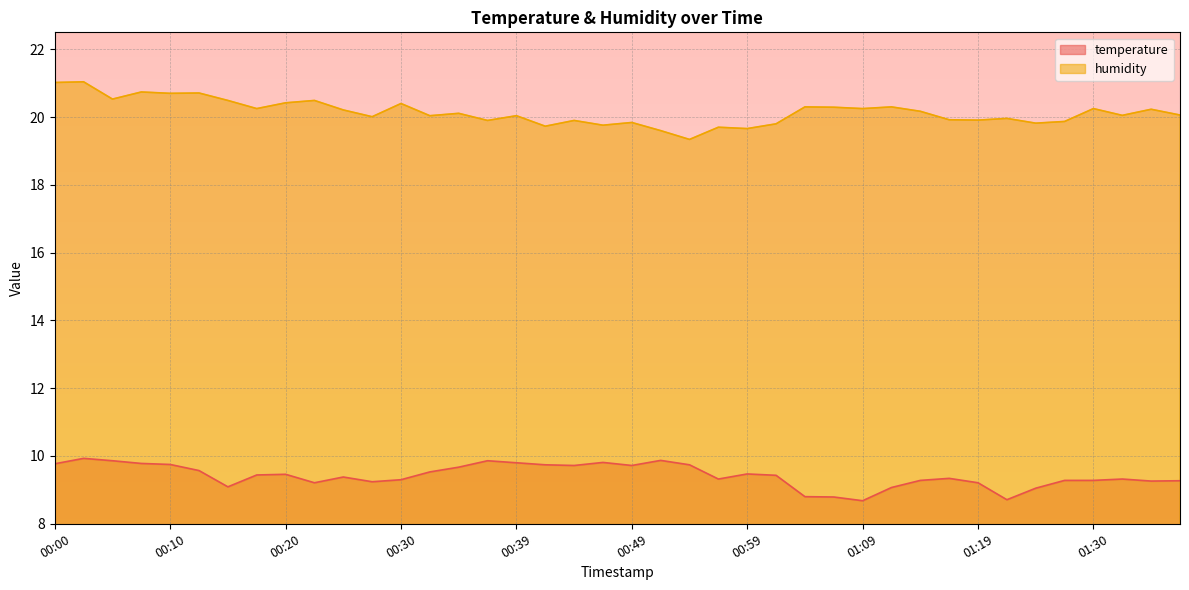

What is the value of the temperature point at the 18th from the left?

9.7